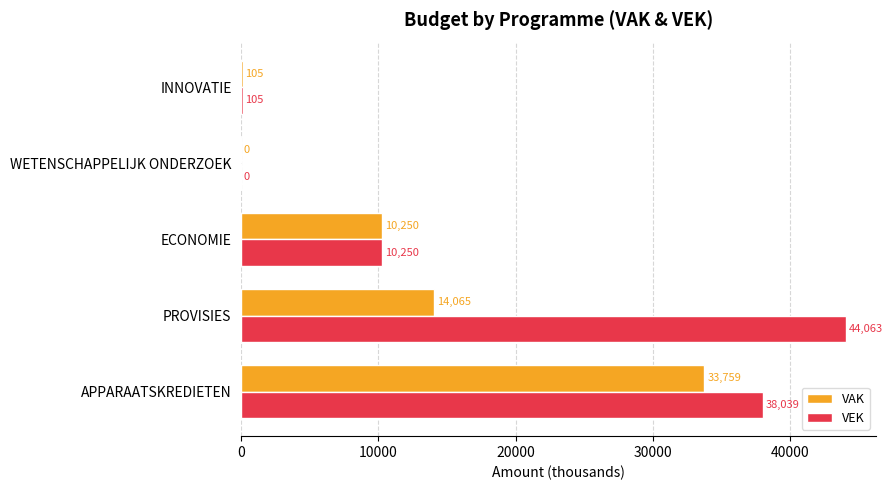

Which series has the largest total across all categories?

VEK